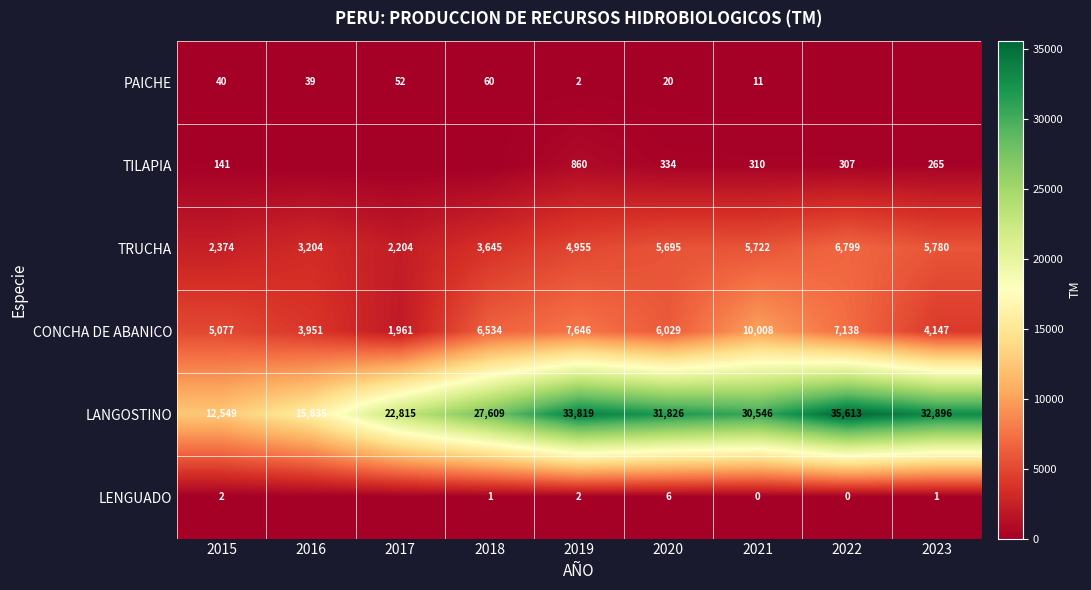

Where is TRUCHA nearest to the value 4501?

2019